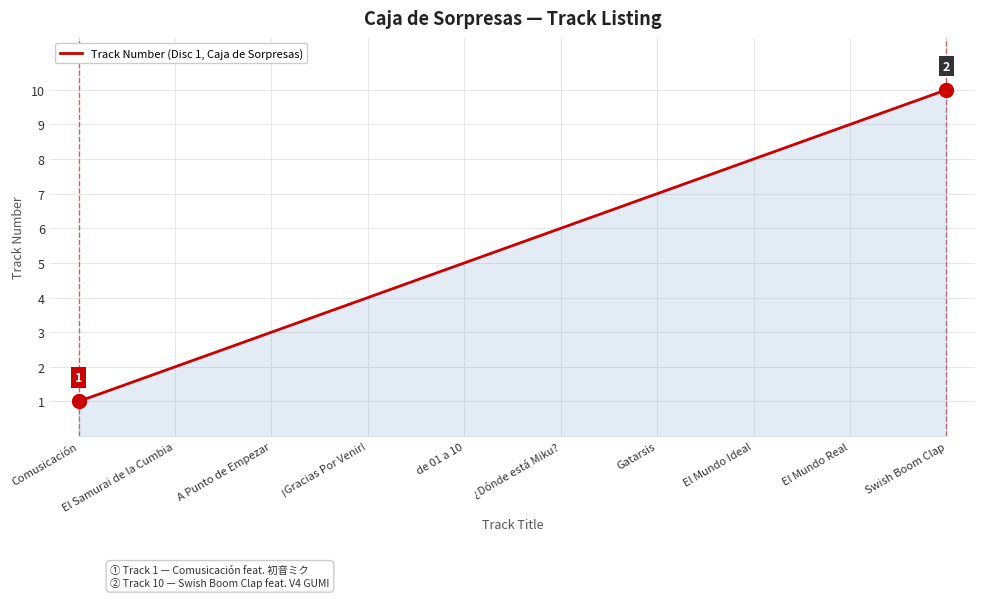

Where is the data nearest to the value 5?

de 01 a 10